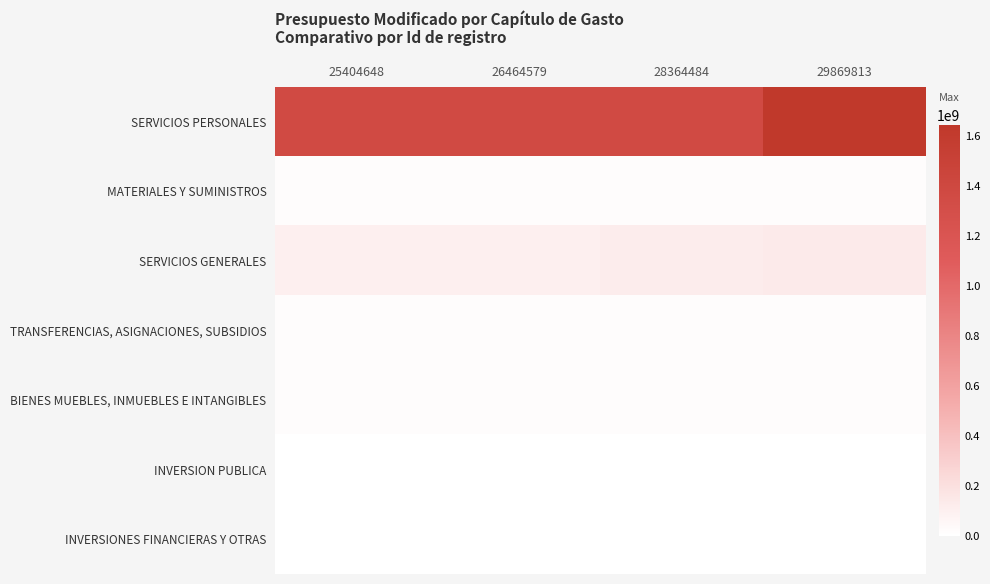

Reading left to right, transcribe all the data shown in this chart.

SERVICIOS PERSONALES: 25404648=1361184647	26464579=1361190058	28364484=1361184510	29869813=1642160800
MATERIALES Y SUMINISTROS: 25404648=13821815	26464579=13821815	28364484=13821815	29869813=14144300
SERVICIOS GENERALES: 25404648=96875877	26464579=96875877	28364484=120336192	29869813=128910974
TRANSFERENCIAS, ASIGNACIONES, SUBSIDIOS: 25404648=17995800	26464579=17995800	28364484=17995800	29869813=16775319
BIENES MUEBLES, INMUEBLES E INTANGIBLES: 25404648=15647656	26464579=15647656	28364484=15647656	29869813=14434026
INVERSION PUBLICA: 25404648=0	26464579=0	28364484=0	29869813=0
INVERSIONES FINANCIERAS Y OTRAS: 25404648=0	26464579=0	28364484=0	29869813=0